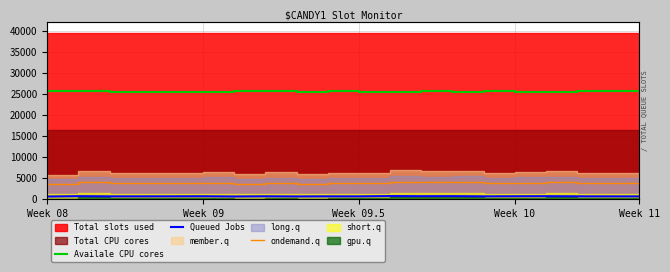

Read the Queued Jobs value at 13.

670